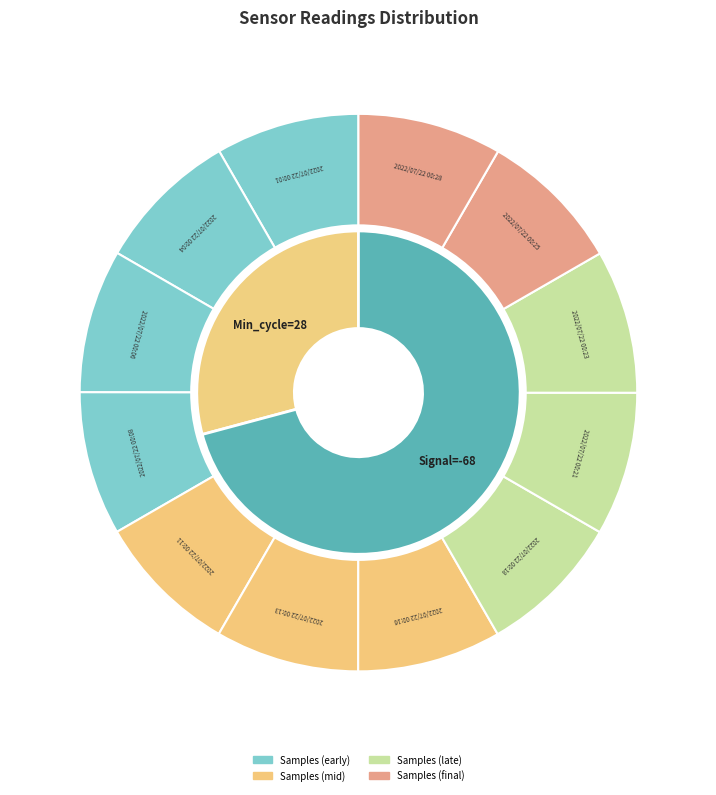

Does 2022/07/22 00:16 represent more than half of the total?

No